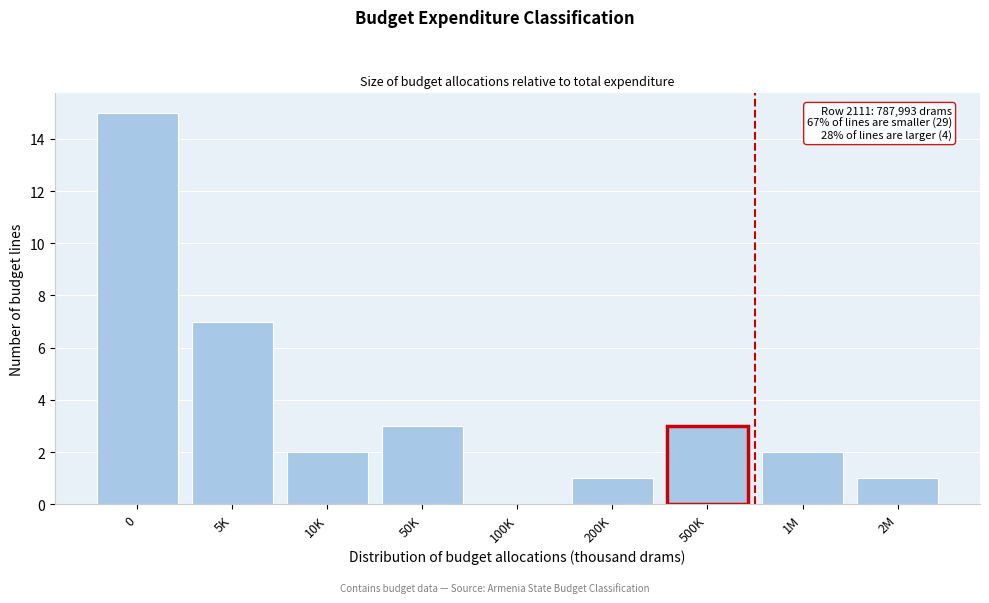

Reading left to right, list all the values displayed in this chart.

0=15	5K=7	10K=2	50K=3	100K=0	200K=1	500K=3	1M=2	2M=1